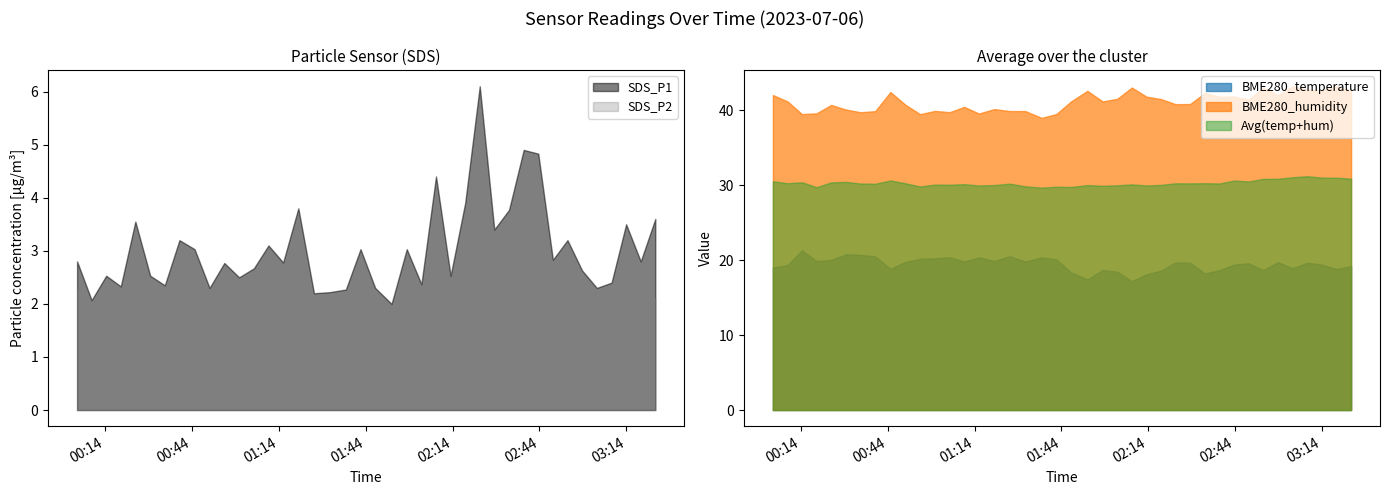

How many interior local peaks does the SDS_P1 series have?

13